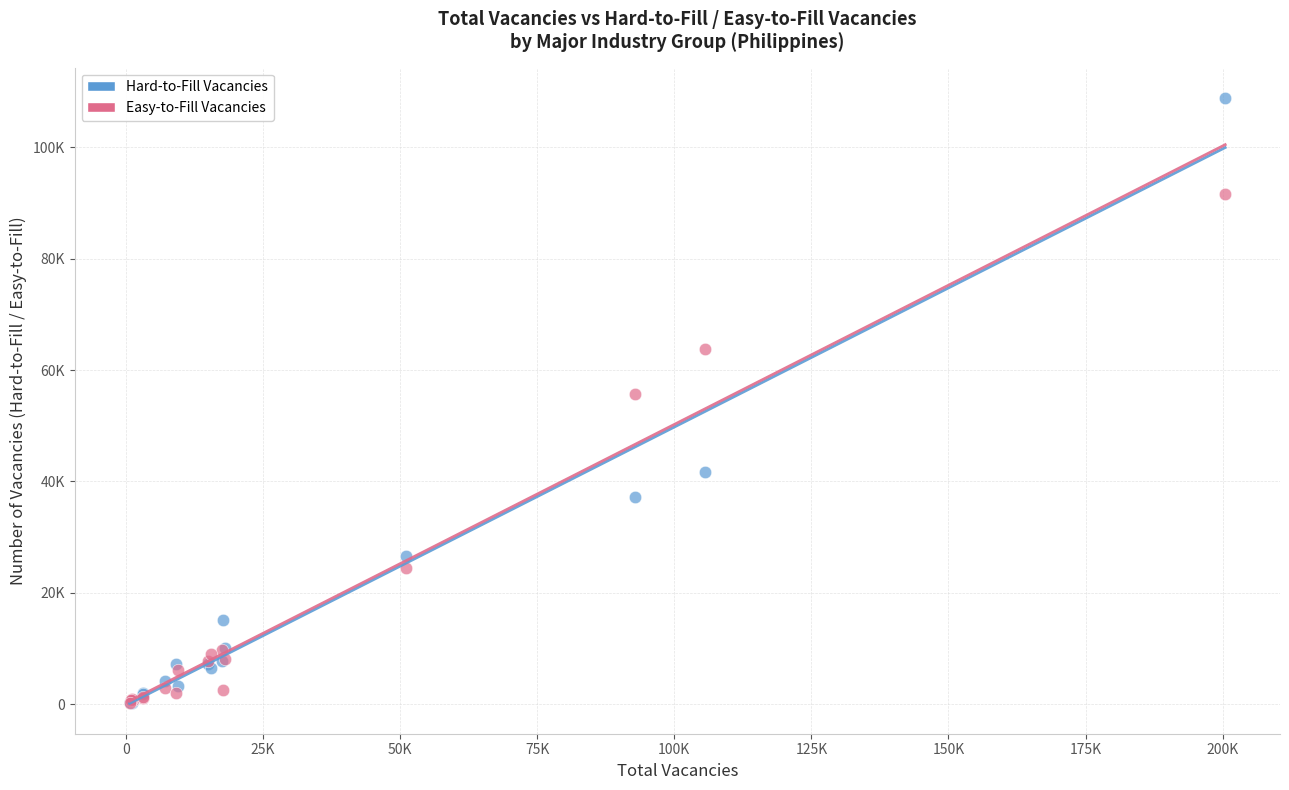

What are all the series names shown in the legend?

Hard-to-Fill Vacancies, Easy-to-Fill Vacancies